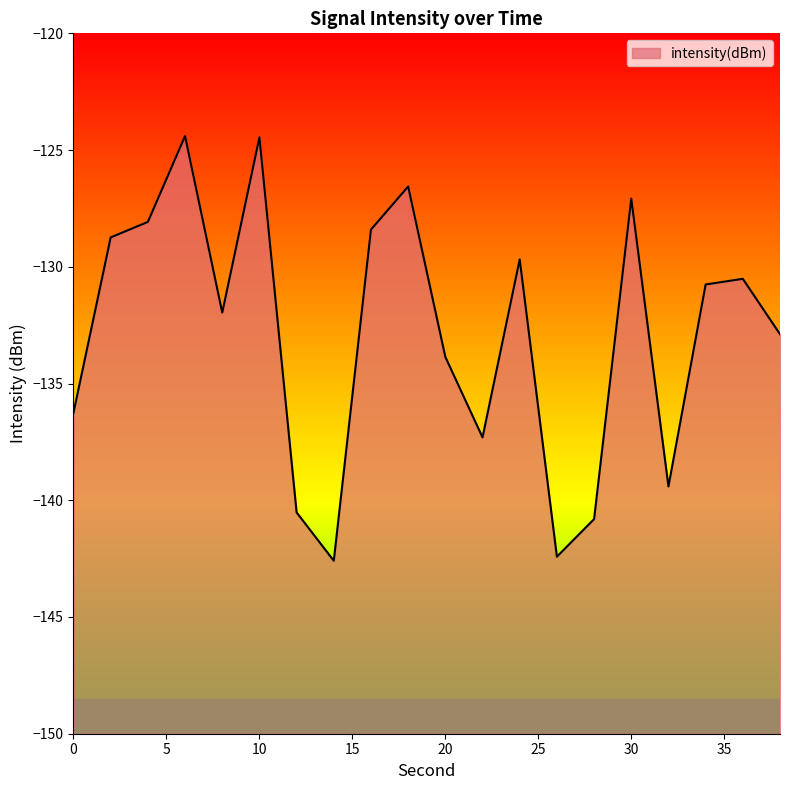

Where is the data nearest to the value -133?

38